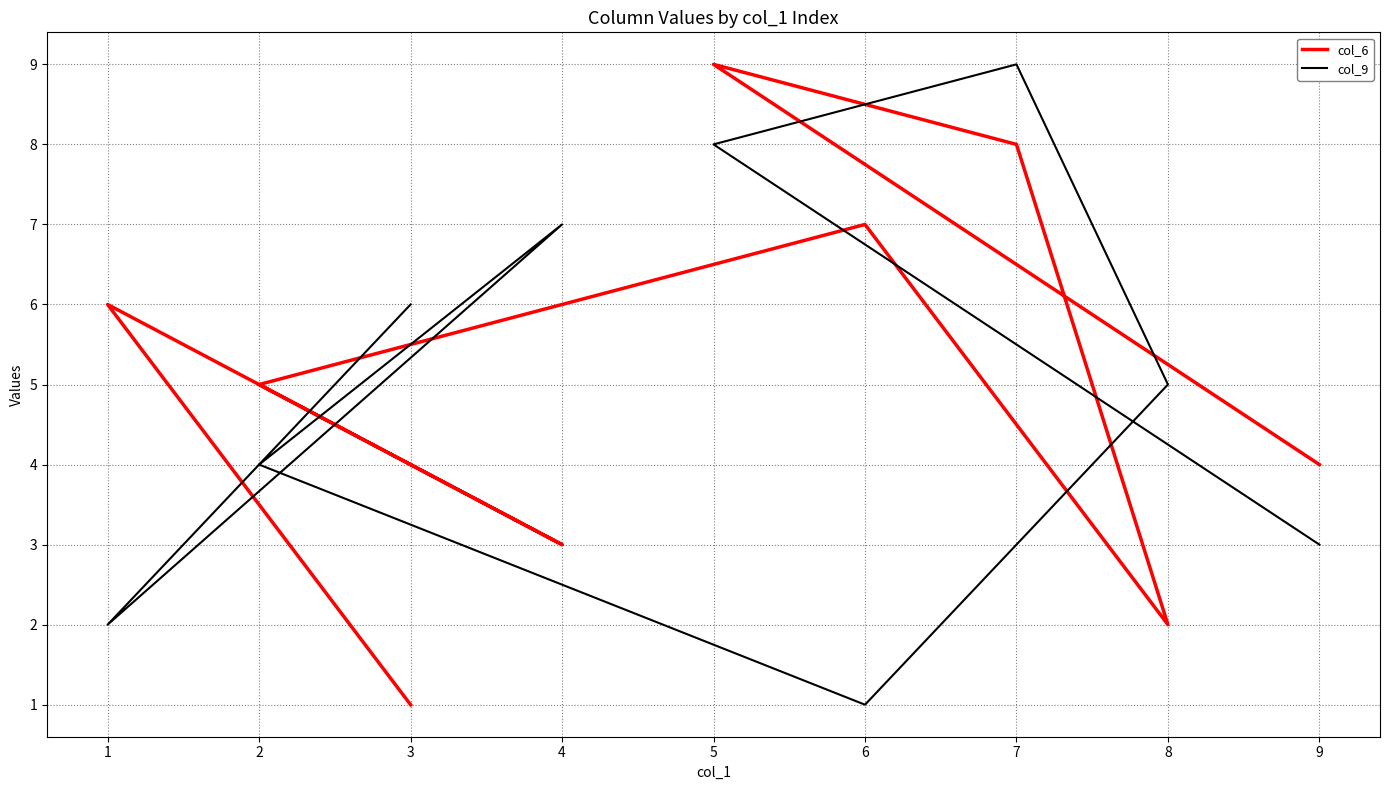

The value of col_9 at 9 is 4. True or false?

False